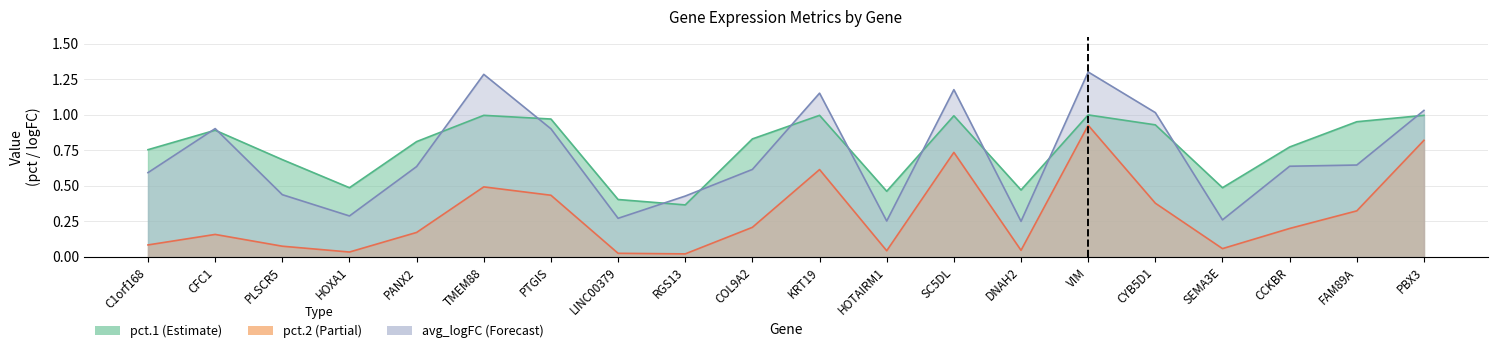

The value of avg_logFC at PBX3 is 0.3. True or false?

False